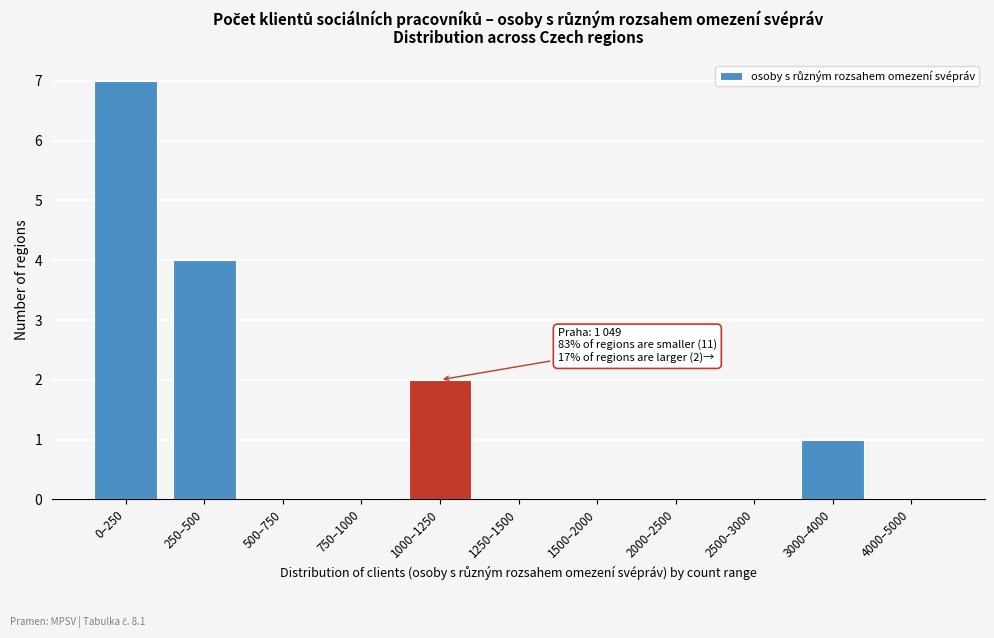

Reading left to right, extract all data points from this chart.

0–250=7	250–500=4	500–750=0	750–1000=0	1000–1250=2	1250–1500=0	1500–2000=0	2000–2500=0	2500–3000=0	3000–4000=1	4000–5000=0